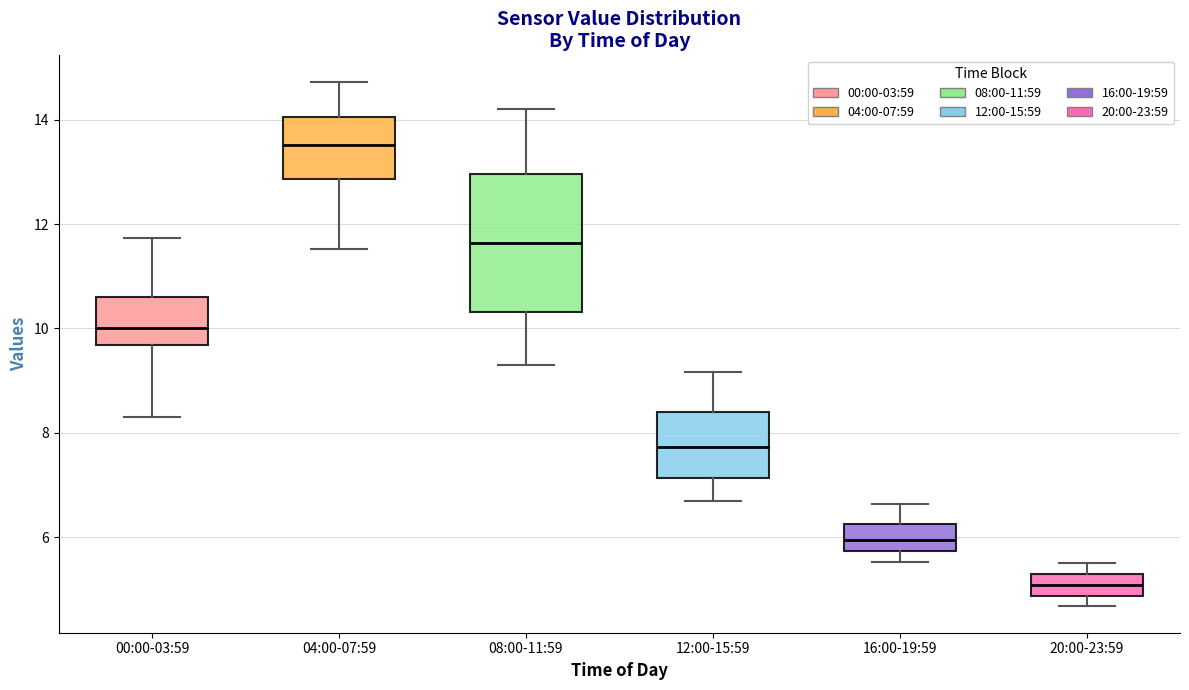

Where is the lower edge of the box for 04:00-07:59 on the y-axis? The values are not printed on the chart, so give them approximately, as read against the axis.

12.8